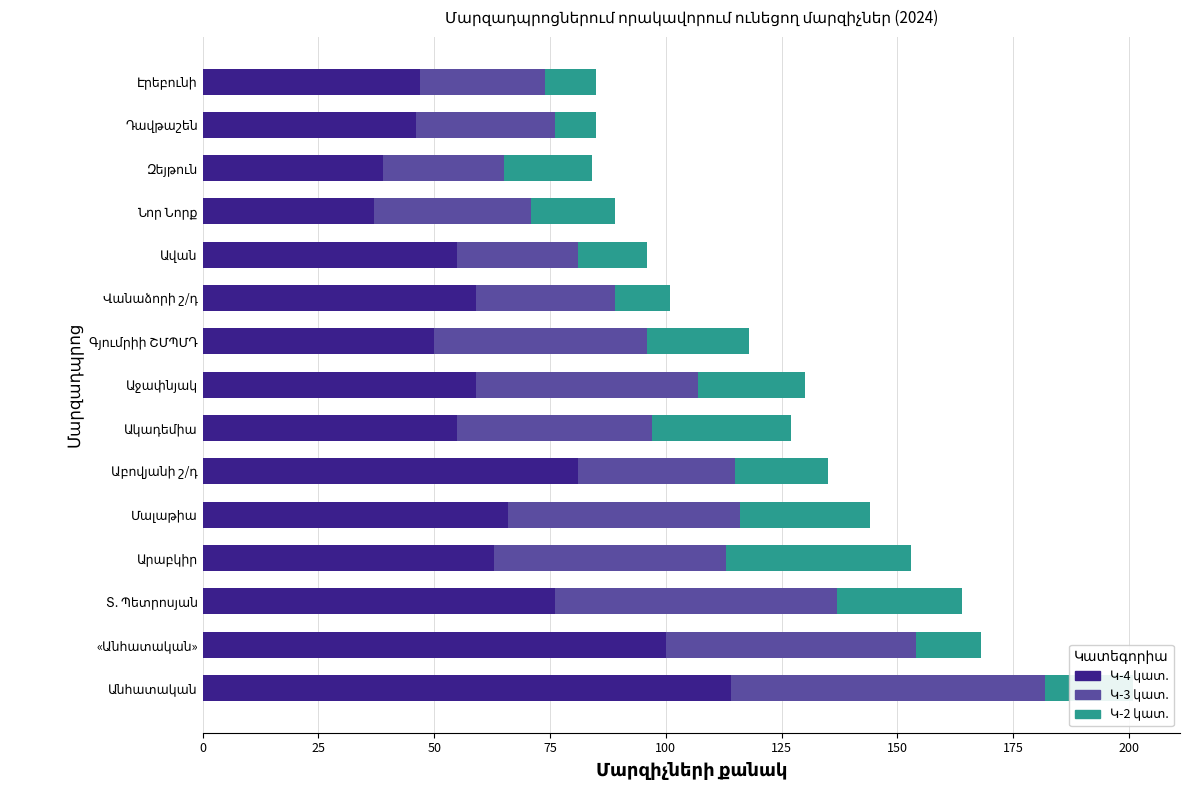

What is the label of the 10th bar from the right?

Աբովյանի շ/դ